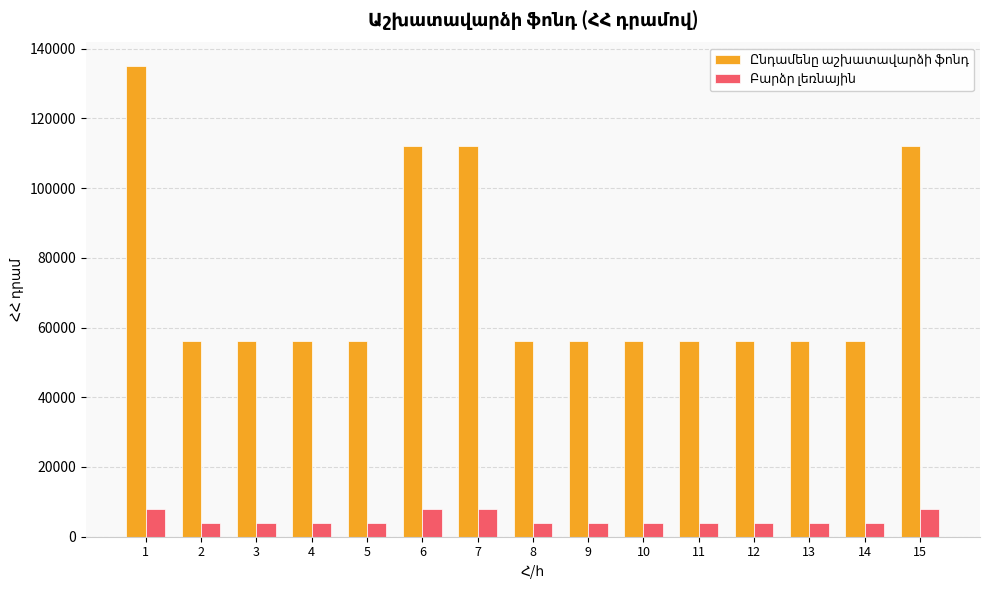

At how many categories does at least one series exceed 78319?

4